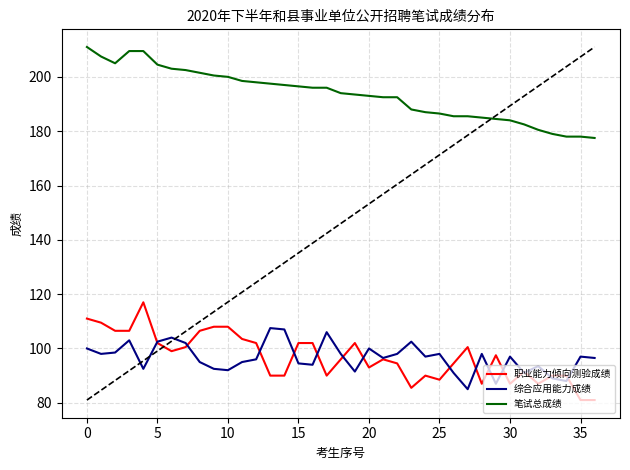

Which series has the largest total across all categories?

笔试总成绩